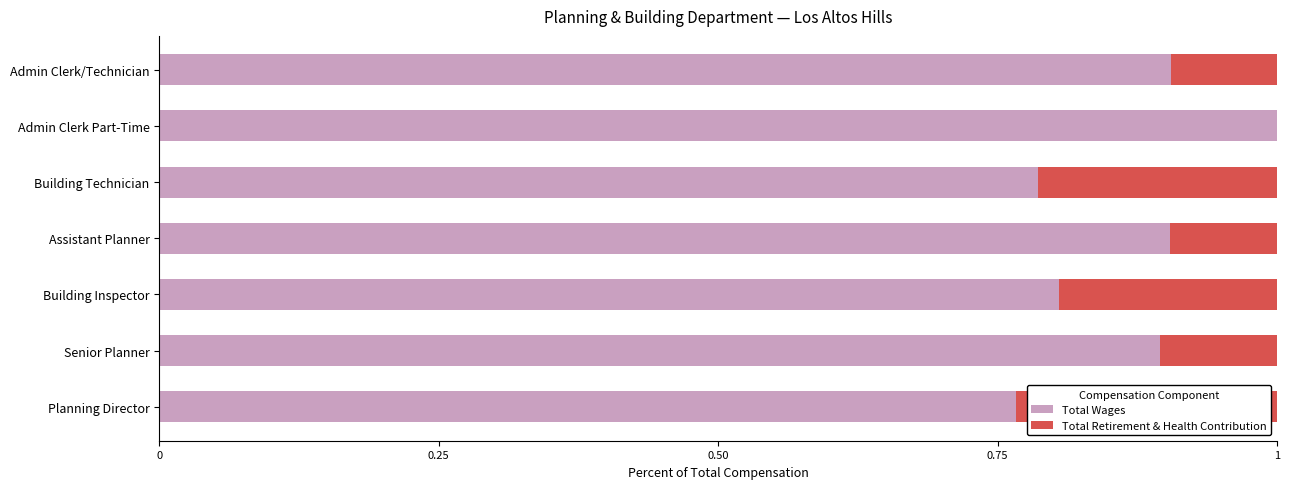

What is the total value across all series at Admin Clerk Part-Time?

1.0